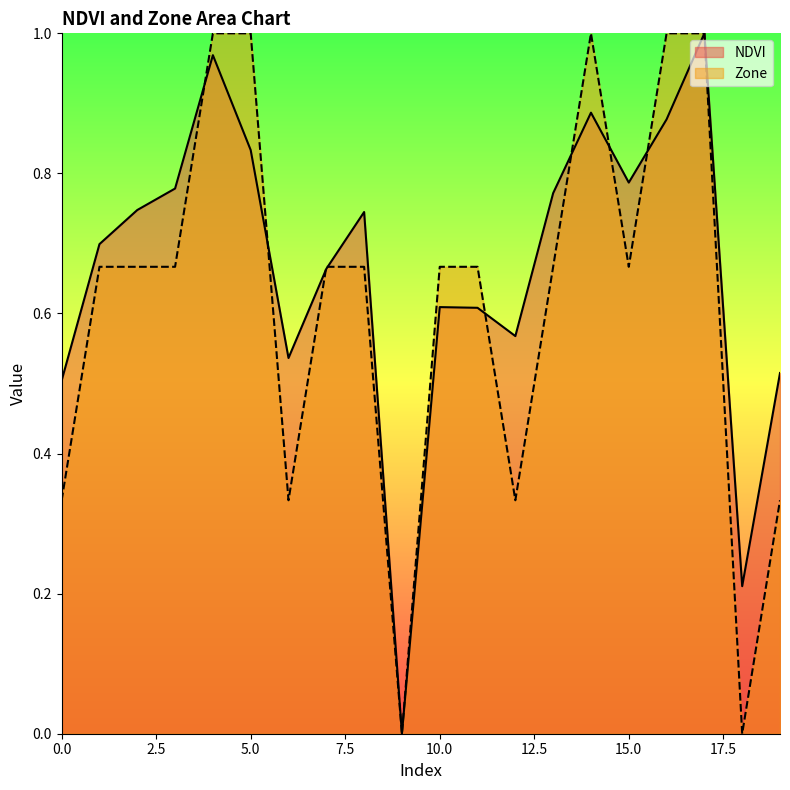

What is the sum of the Zone values at 10 and 11?

1.3